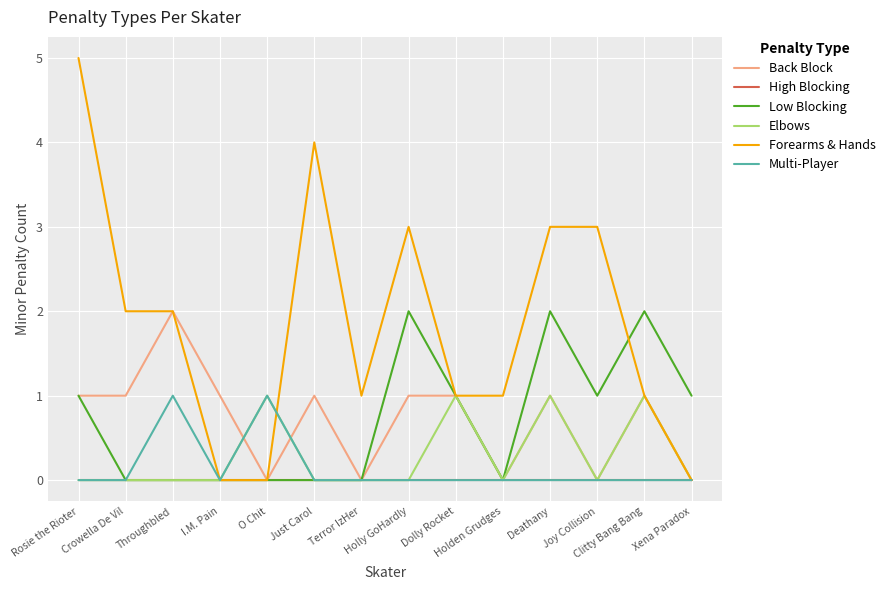

What is the greatest value displayed?

5